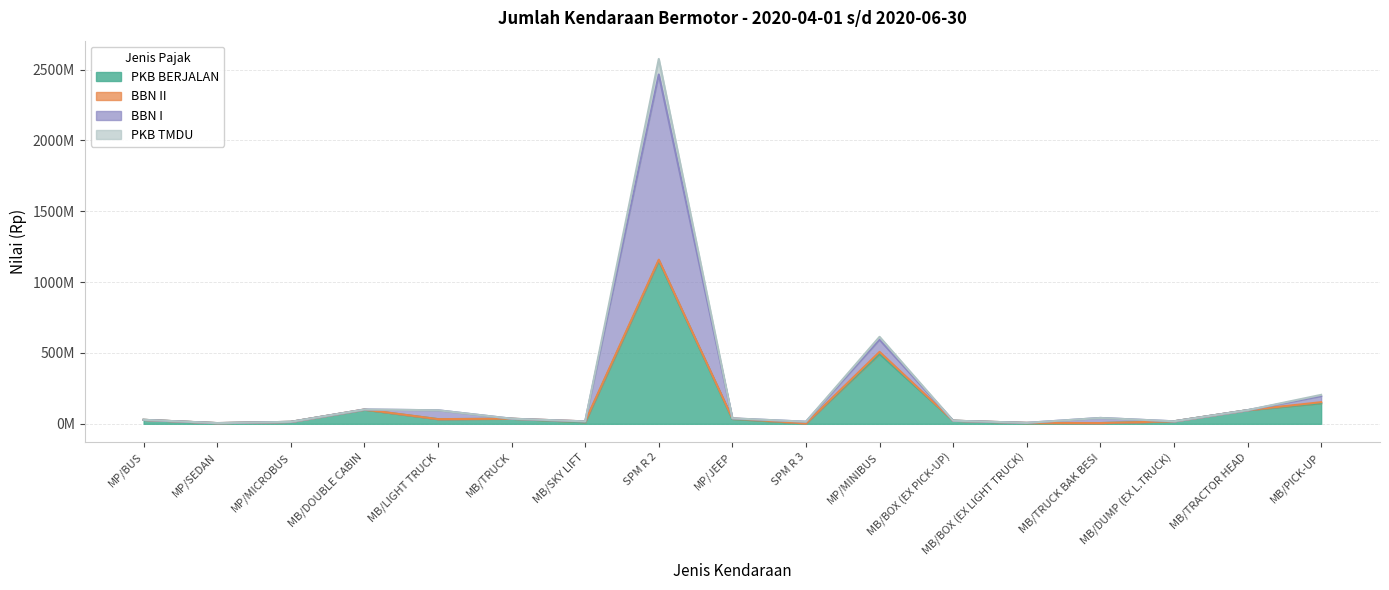

In PKB BERJALAN, how many points are lower than both neighbors (excluding endpoints)?

5